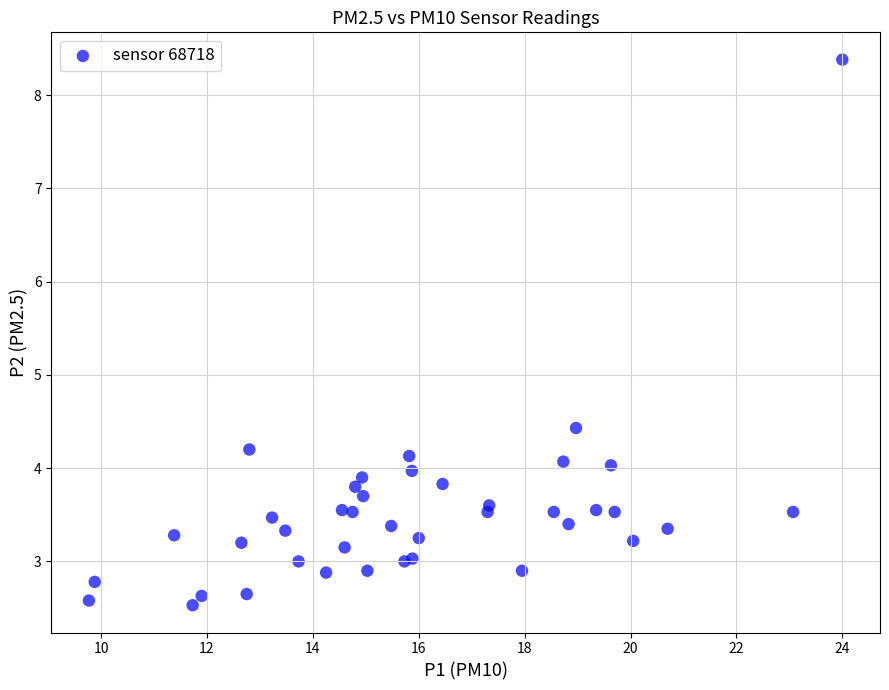

What Y value in the scatter plot is closest to 5?

4.4